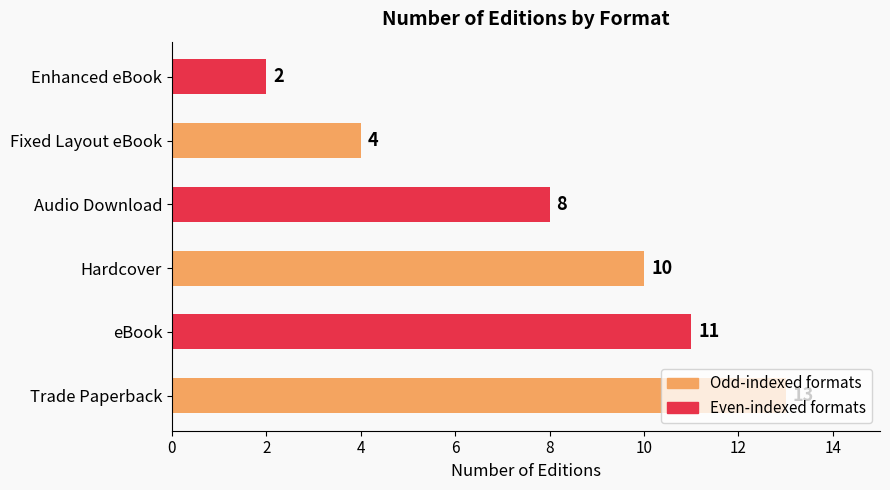

What is the change in value from eBook to Fixed Layout eBook?

-7